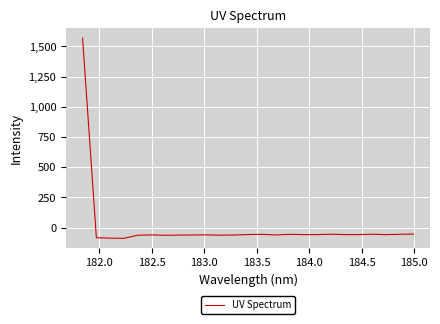

What is the smallest value displayed?

-88.6